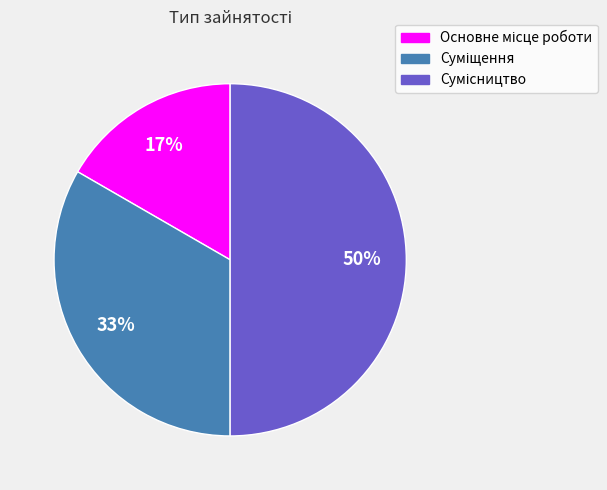

To the nearest percent, what is the difference between the largest and smallest slice percentages?

33%